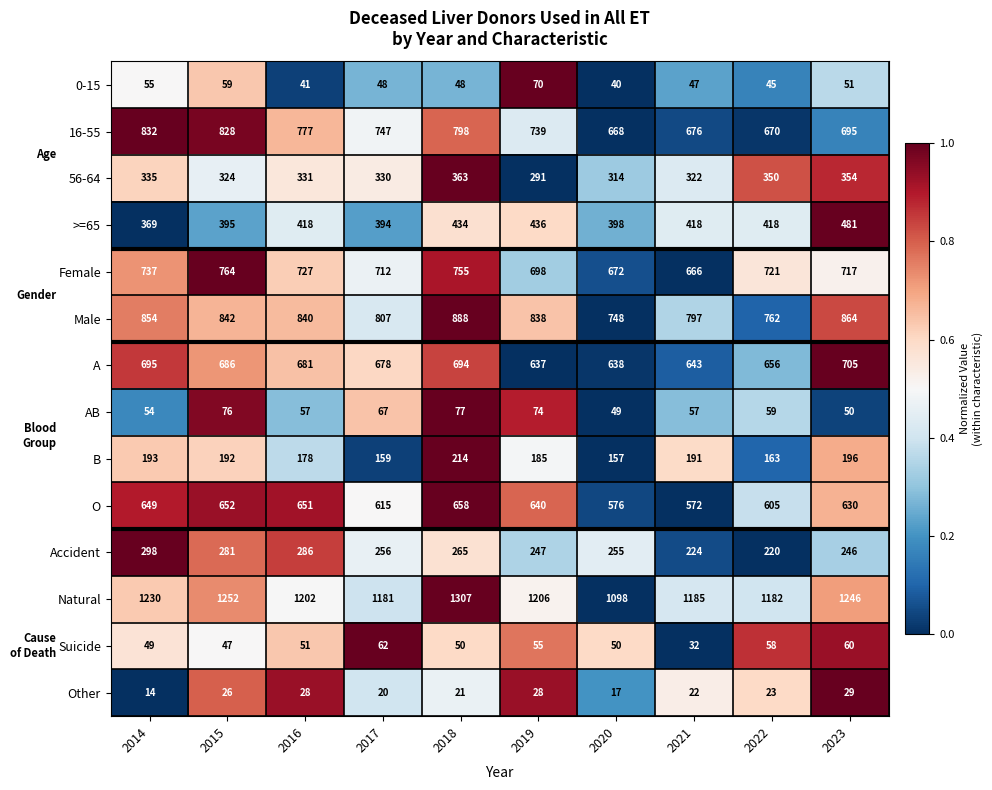

At which label does AB first exceed 59?

2015